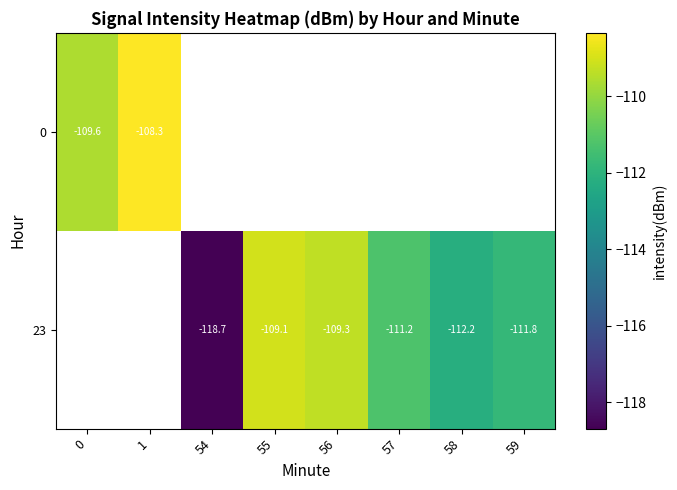

Between 54 and 57, which series saw the biggest shift?

23